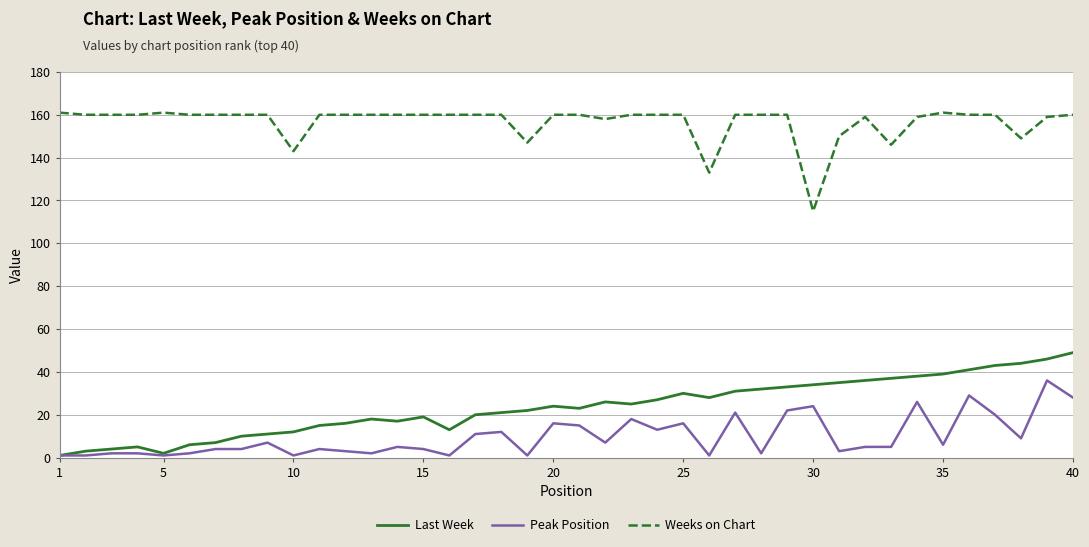

Reading left to right, list all the values displayed in this chart.

Last Week: 1	3	4	5	2	6	7	10	11	12	15	16	18	17	19	13	20	21	22	24	23	26	25	27	30	28	31	32	33	34	35	36	37	38	39	41	43	44	46	49
Peak Position: 1	1	2	2	1	2	4	4	7	1	4	3	2	5	4	1	11	12	1	16	15	7	18	13	16	1	21	2	22	24	3	5	5	26	6	29	20	9	36	28
Weeks on Chart: 161	160	160	160	161	160	160	160	160	143	160	160	160	160	160	160	160	160	147	160	160	158	160	160	160	133	160	160	160	115	150	159	146	159	161	160	160	149	159	160